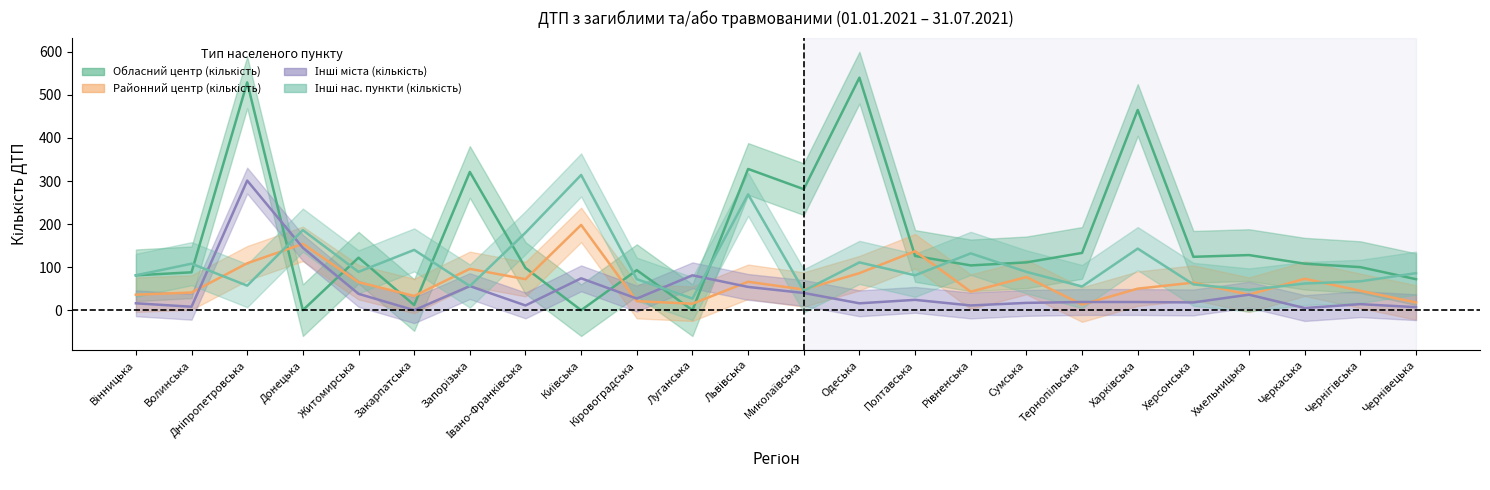

At which label is Районний центр (кількість) closest to 105?

Дніпропетровська